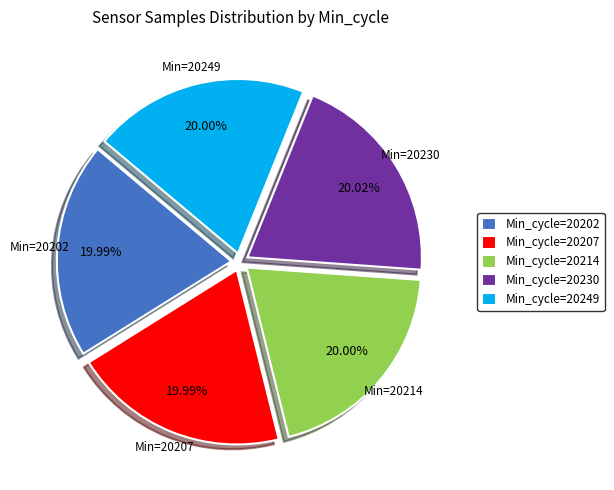

What is the ratio of the value at Min_cycle=20249 to the value at Min_cycle=20202?

1.0